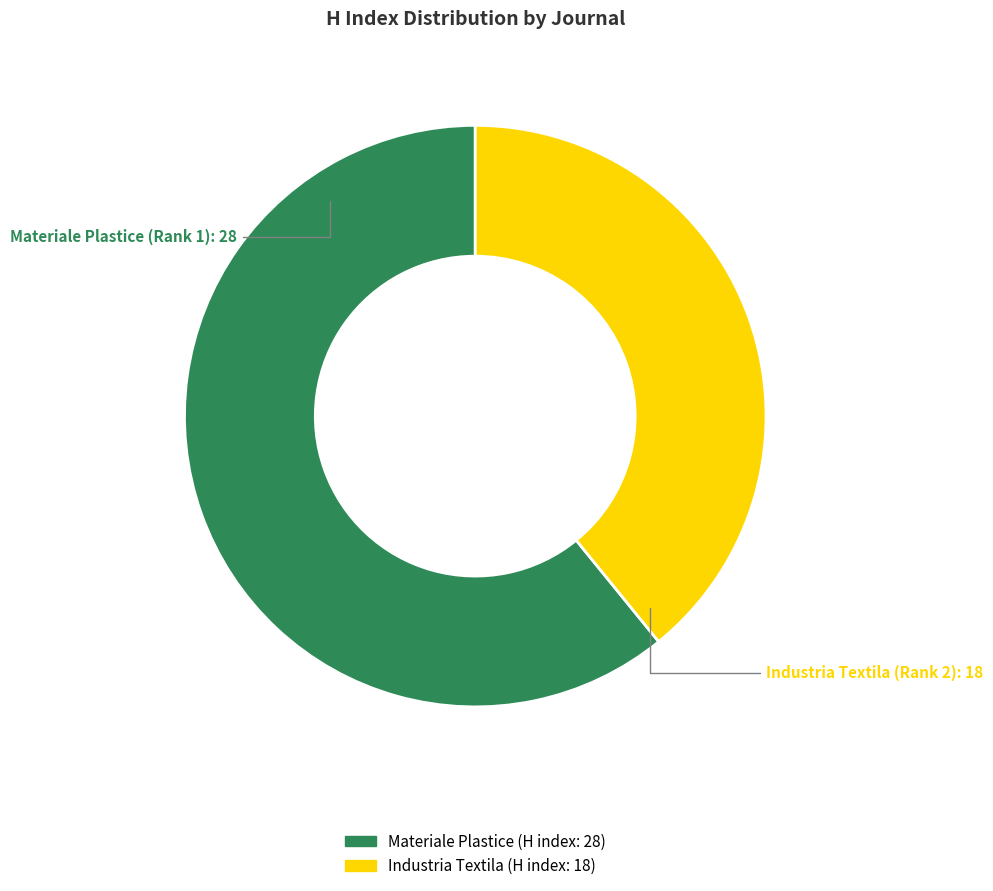

Count the number of slices in the pie.

2